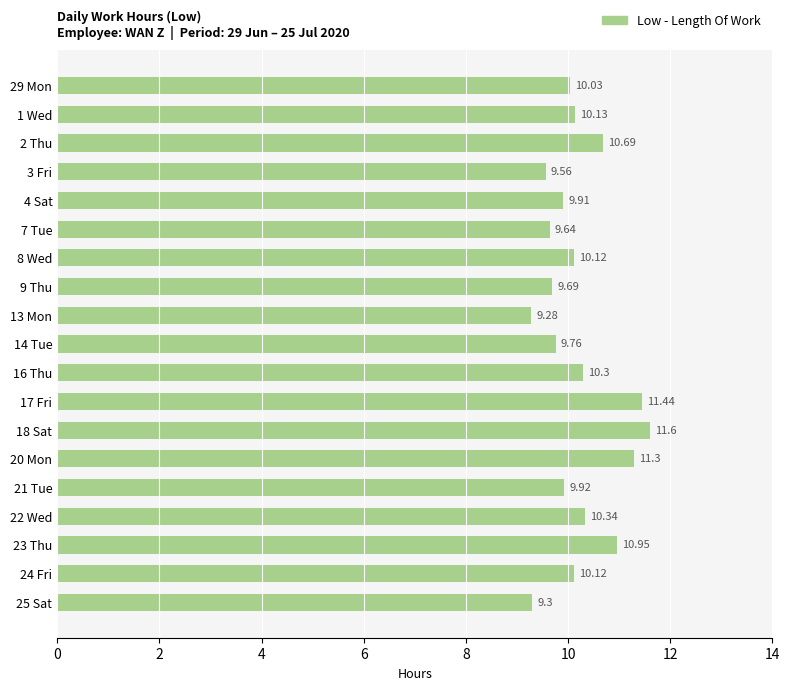

What is the maximum value shown in the chart?

11.6